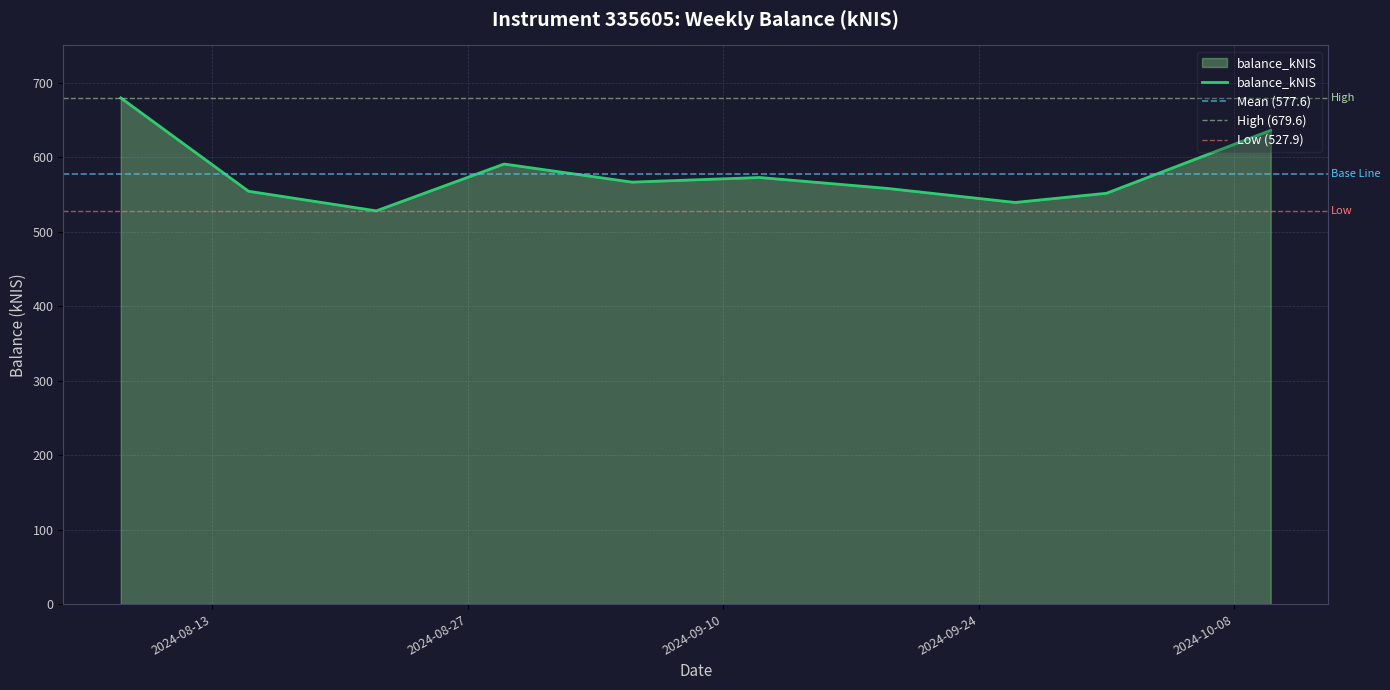

At which label is the value closest to 603?

2024-08-29